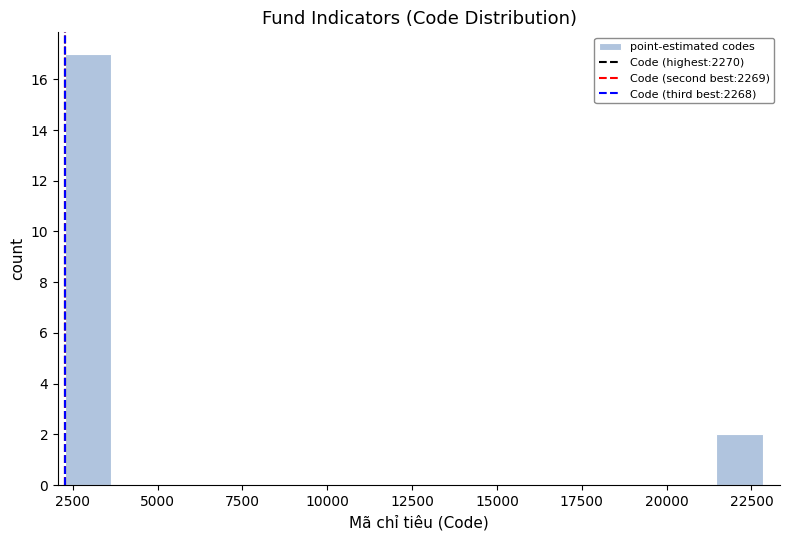

Around what value on the x-axis is the tallest bar? Give the approximate position of its centre, as read against the axis.

3000